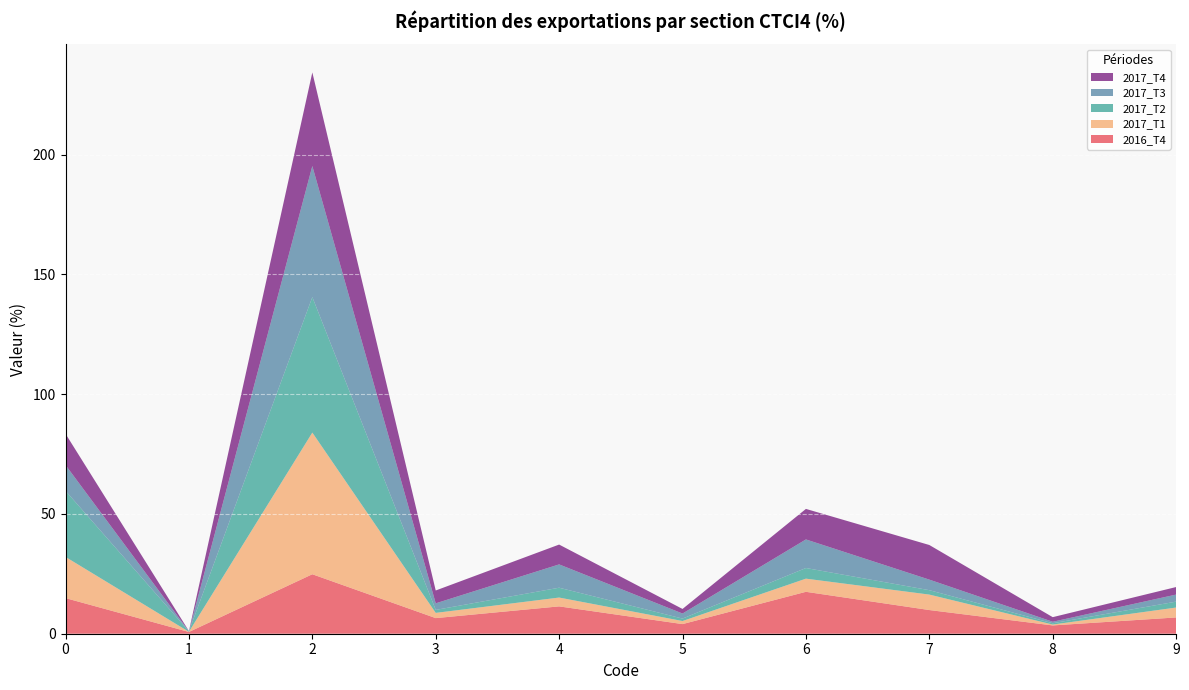

Reading right to left, list all the values displayed in this chart.

2016_T4: 9=6.8	8=3.5	7=9.9	6=17.5	5=4.0	4=11.4	3=6.5	2=24.8	1=0.7	0=14.9
2017_T1: 9=4.1	8=0.4	7=6.5	6=5.5	5=1.3	4=3.7	3=2.2	2=59.1	1=0.1	0=17.2
2017_T2: 9=2.5	8=0.5	7=1.8	6=4.4	5=1.0	4=4.1	3=1.2	2=56.6	1=0.2	0=27.6
2017_T3: 9=3.0	8=0.6	7=4.4	6=11.9	5=2.1	4=9.7	3=2.7	2=54.7	1=0.0	0=10.8
2017_T4: 9=3.1	8=1.9	7=14.5	6=12.7	5=1.9	4=8.3	3=5.4	2=39.1	1=0.1	0=13.0